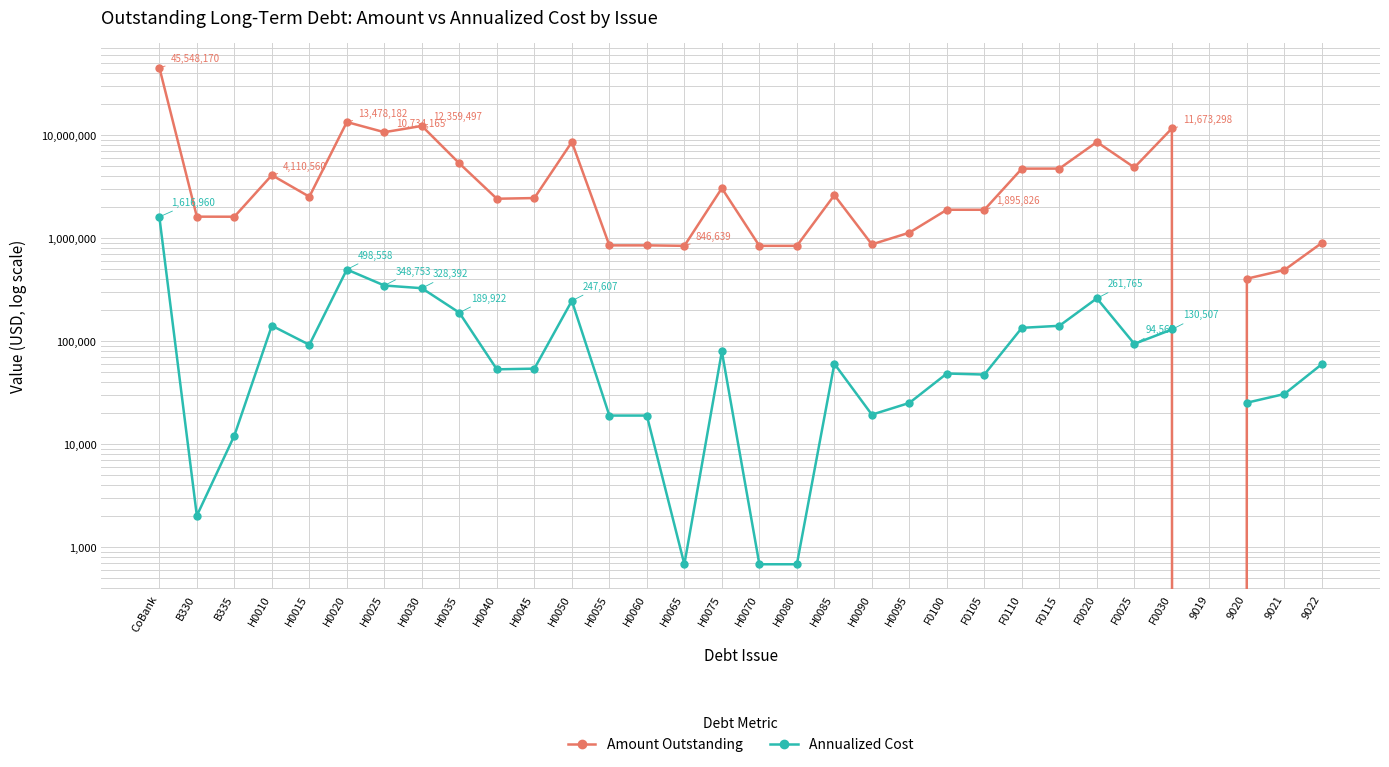

True or false: Amount Outstanding and Annualized Cost intersect in this chart.

False